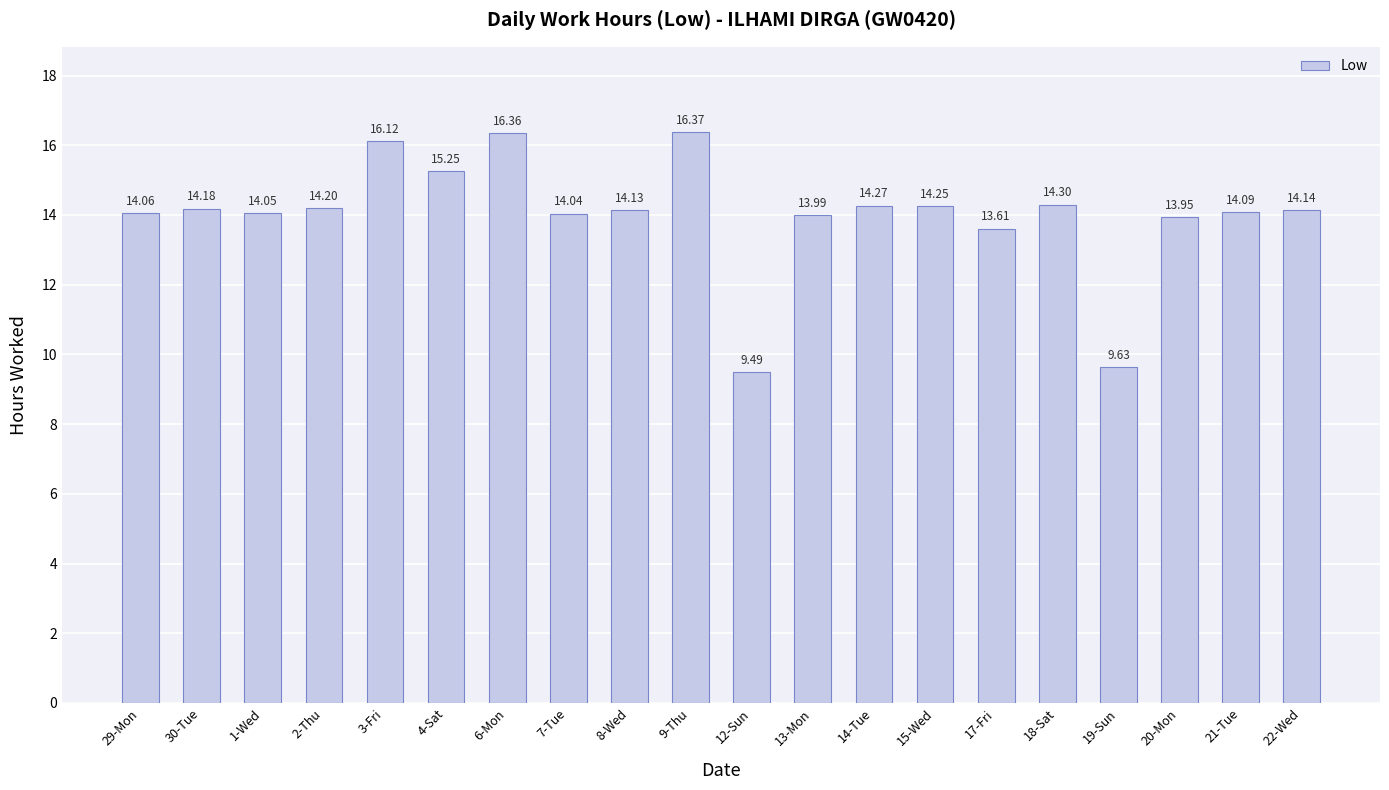

How many values are below 14?

5